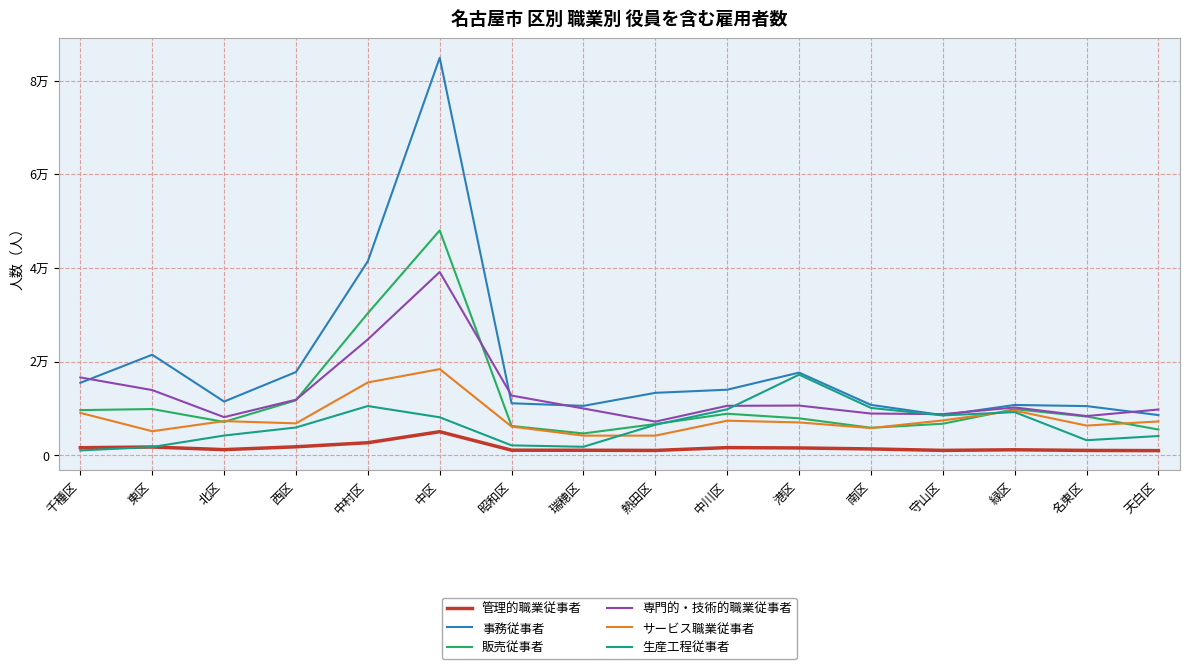

What is the difference between the second highest and minimum values in the 生産工程従事者 series?

9480